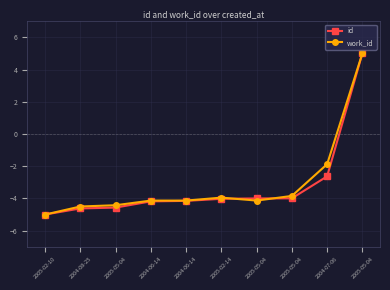

Does the chart display data point markers on the line(s)?

Yes